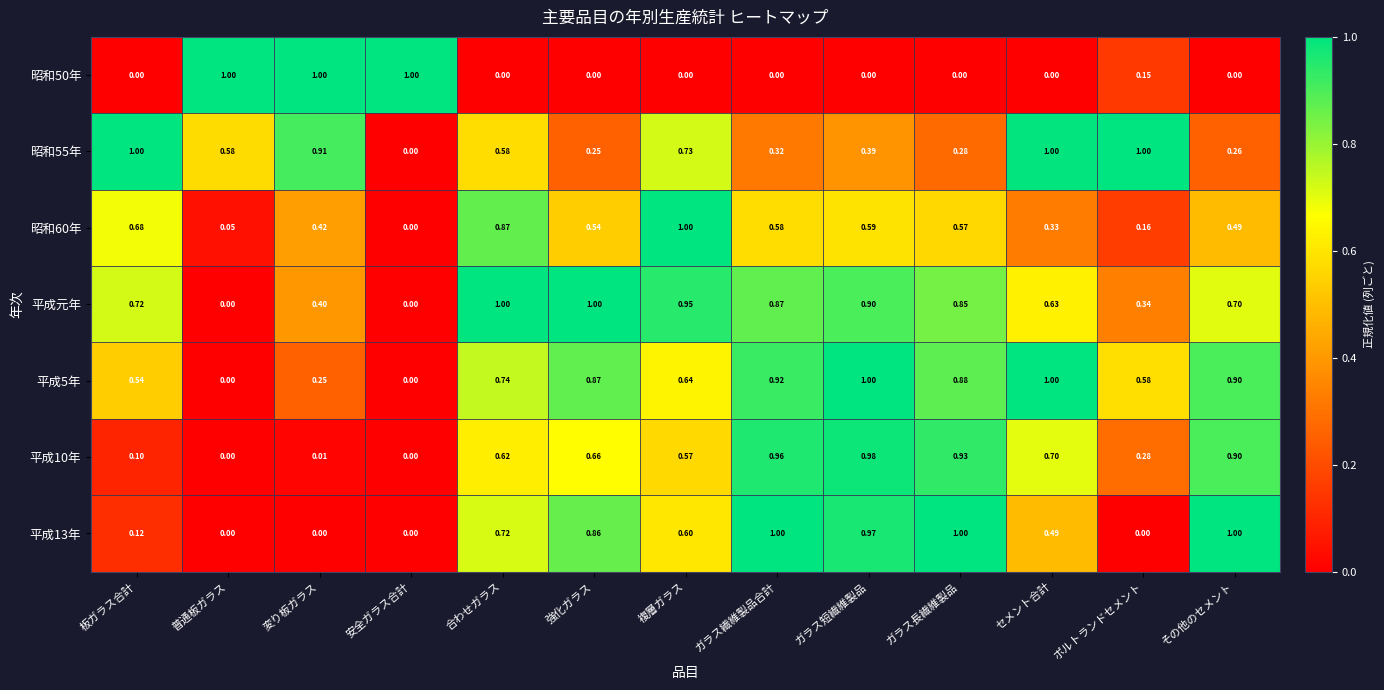

Where is 昭和55年 nearest to the value 0?

安全ガラス合計